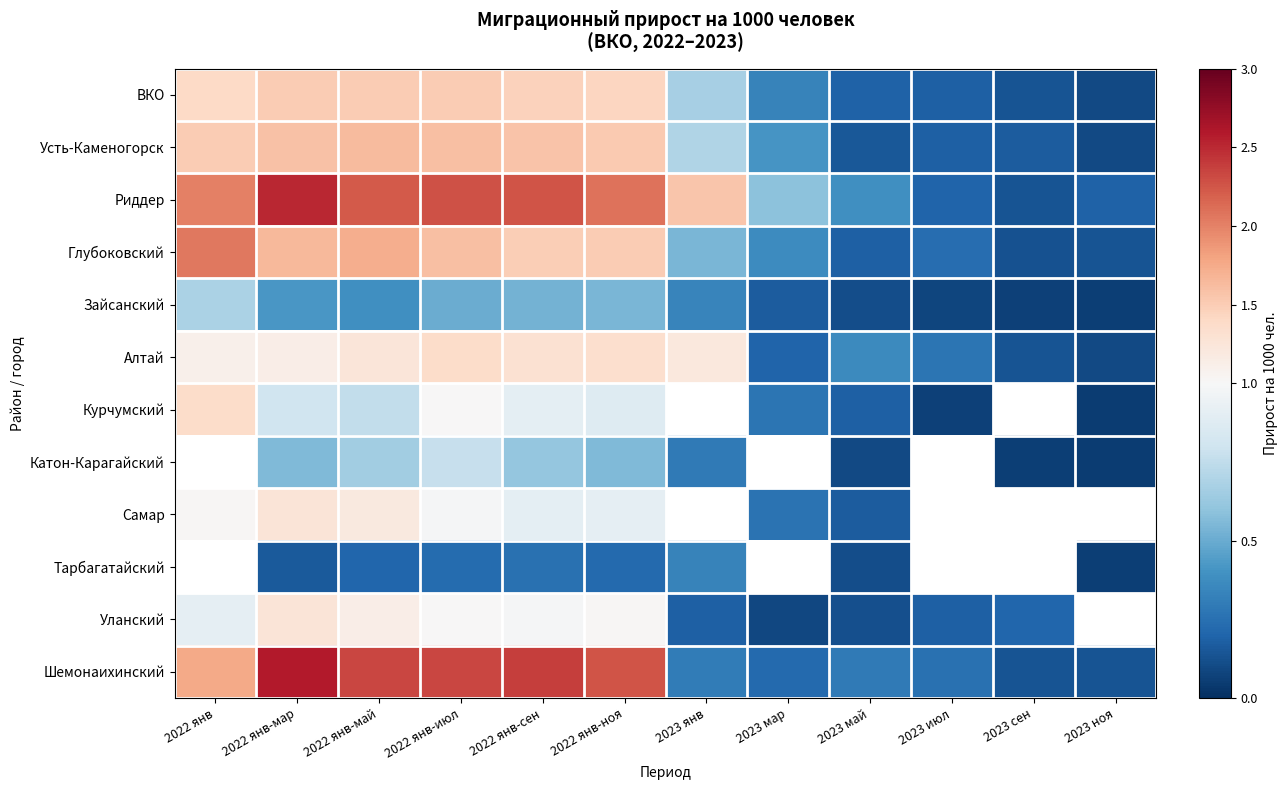

What is the difference between the maximum and minimum values in the Алтай series?

1.3